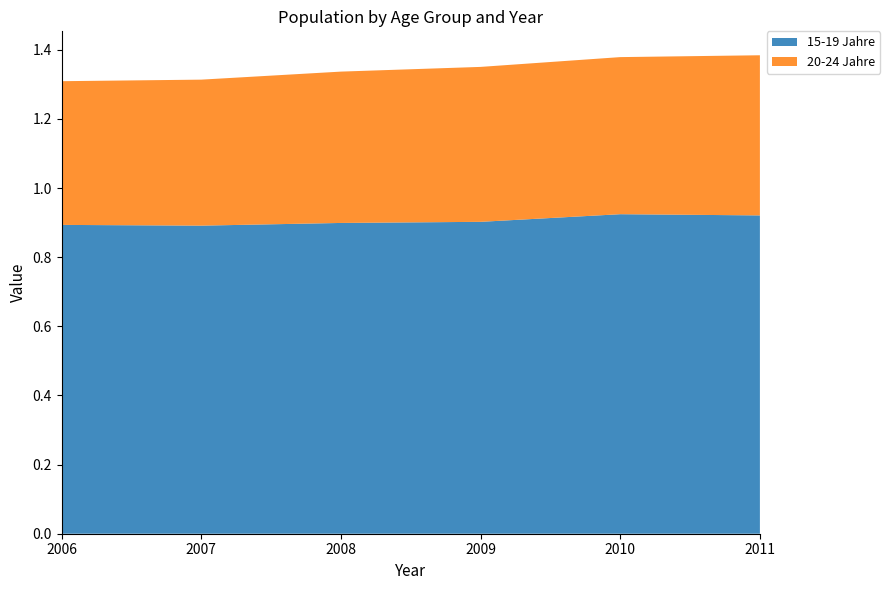

Reading left to right, what are all the values shown in this chart?

15-19 Jahre: 2006=0.9	2007=0.9	2008=0.9	2009=0.9	2010=0.9	2011=0.9
20-24 Jahre: 2006=0.4	2007=0.4	2008=0.4	2009=0.4	2010=0.5	2011=0.5